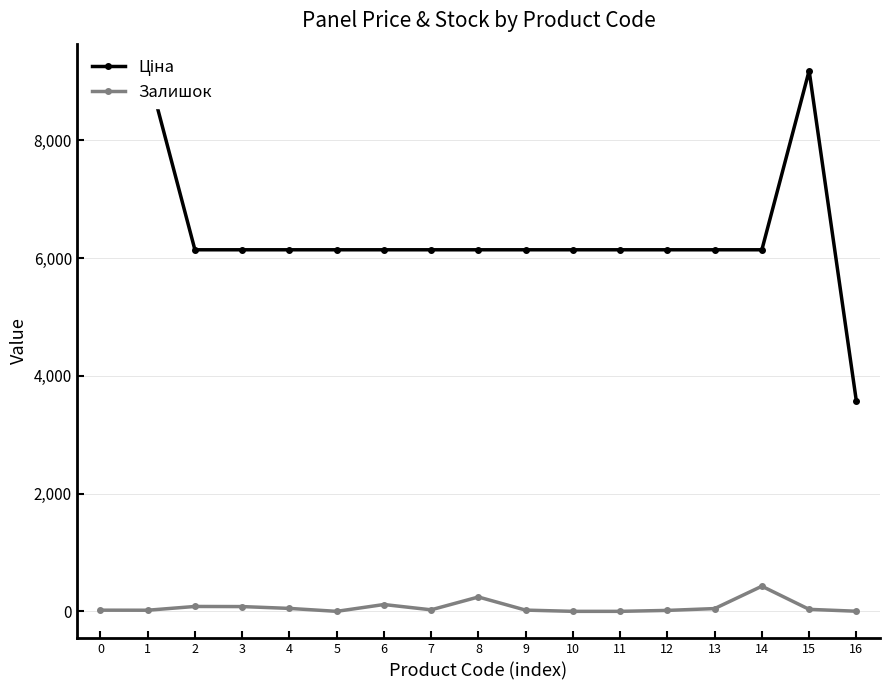

Is the value of Залишок at 3 greater than the value of Ціна at 7?

No